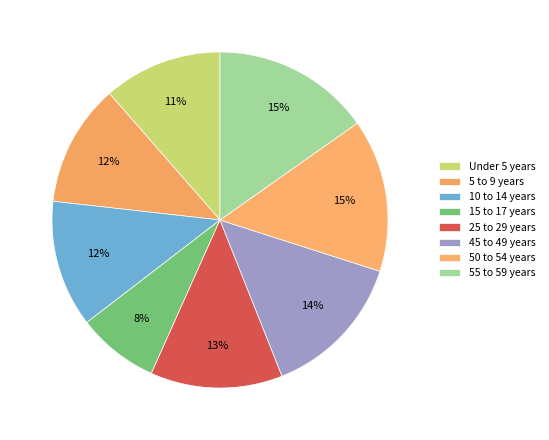

To the nearest percent, what is the average slice percentage?

12%